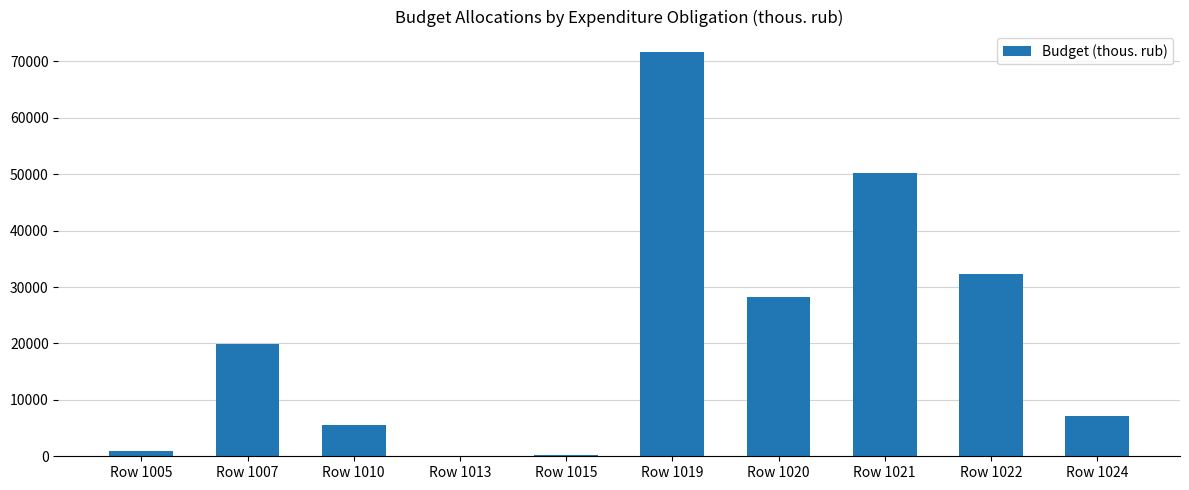

What value does the data have at Row 1022?

32386.3